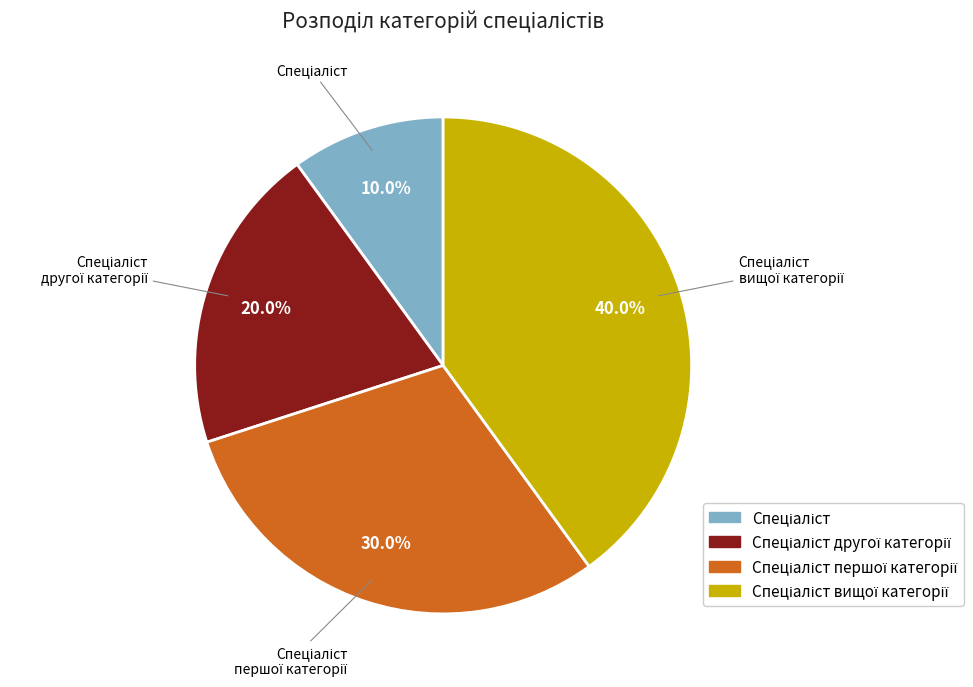

Is there any slice that represents more than half of the pie?

No